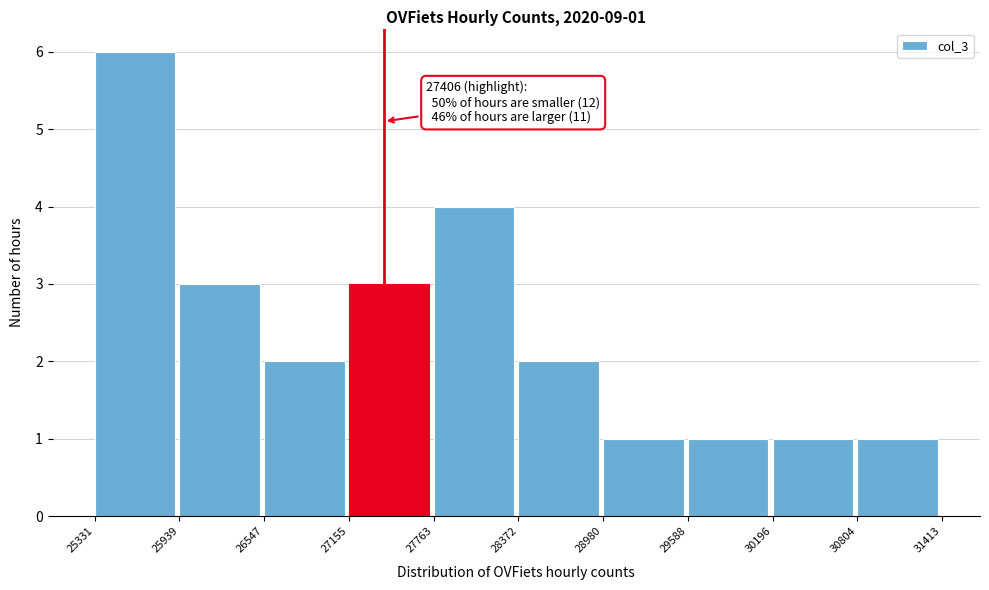

Which range on the x-axis has the tallest bar?

25331 to 25939